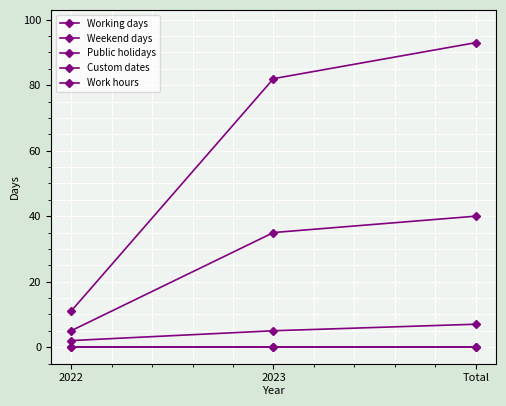

Does the chart have visible grid lines?

Yes